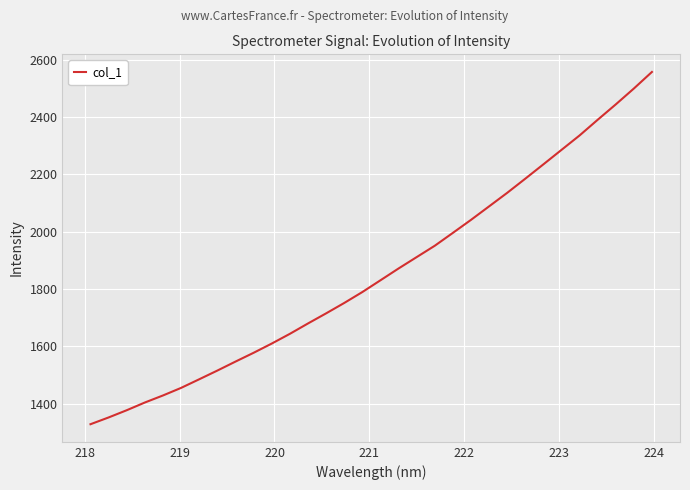

How many series are shown in this chart?

1